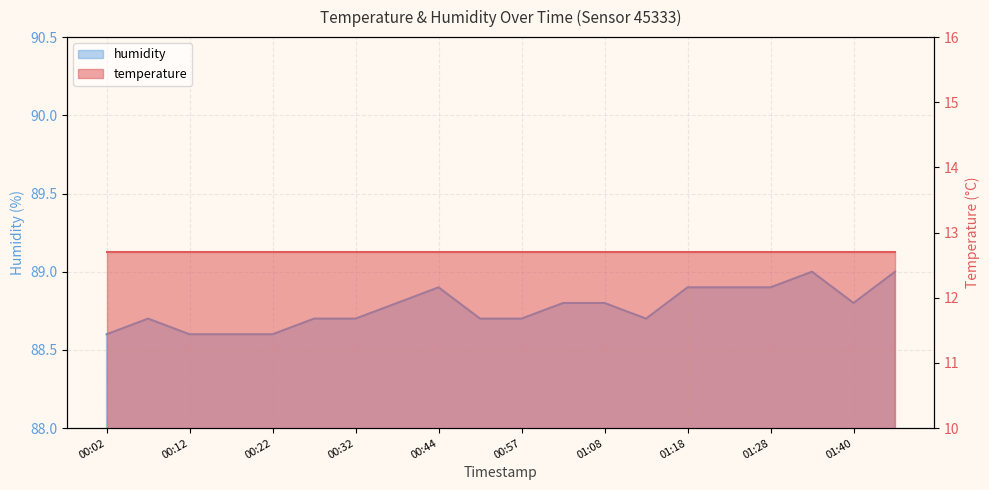

What is the label of the 6th point from the right?

01:18